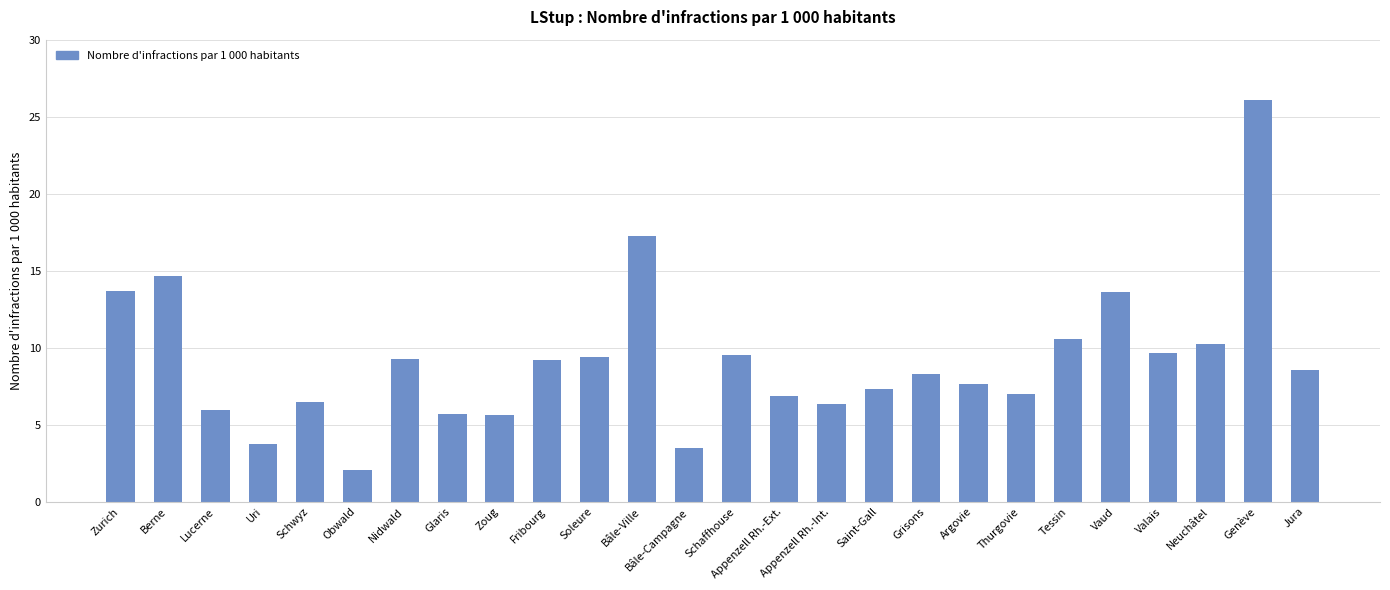

True or false: the data shows 10.3 at Neuchâtel.

True